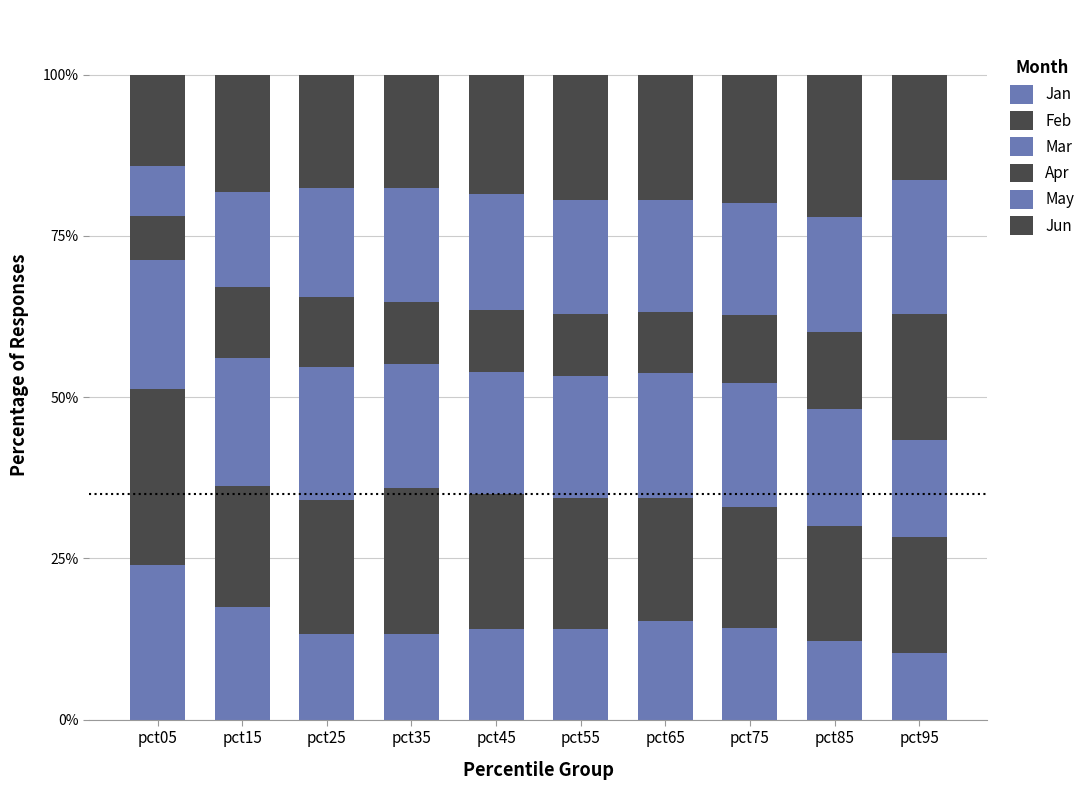

Are the bars horizontal?

No